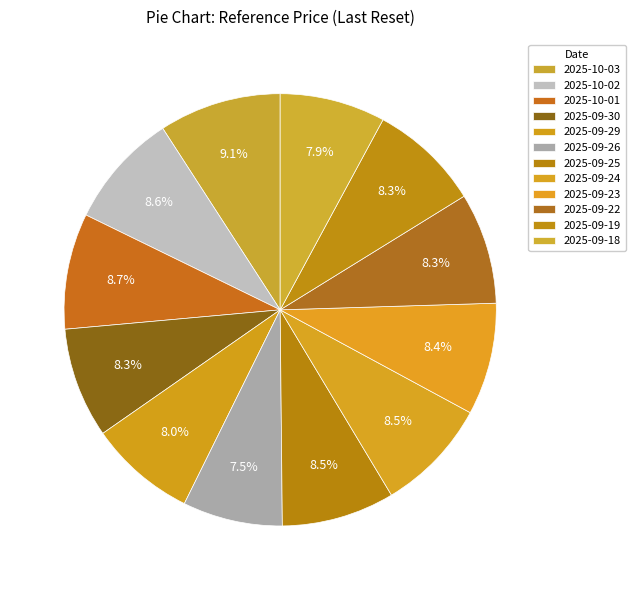

To the nearest percent, what portion does 2025-10-02 represent?

9%